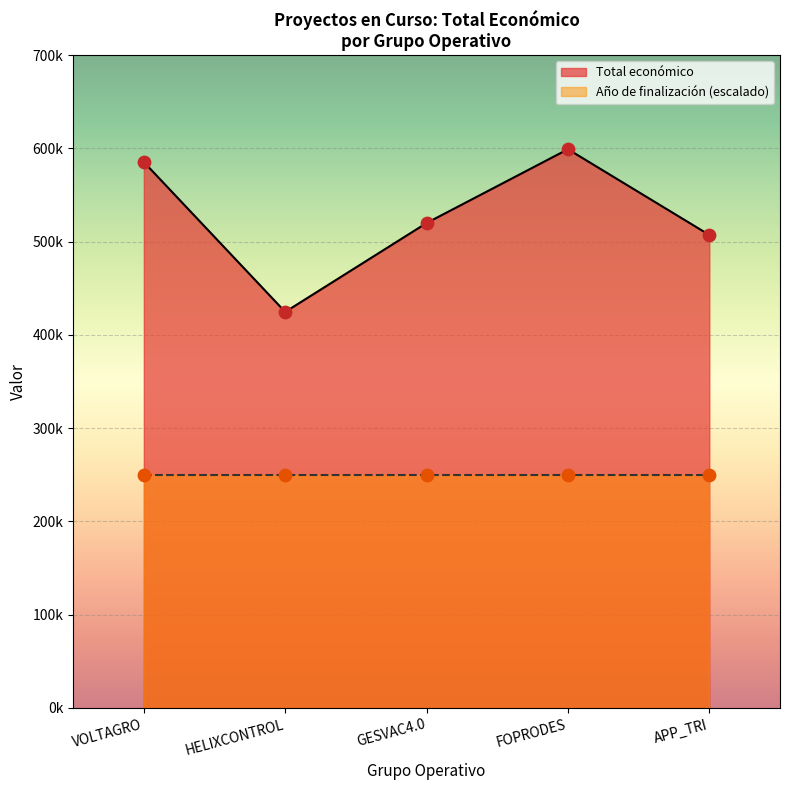

What is the change in value from VOLTAGRO to GESVAC4.0?

-65398